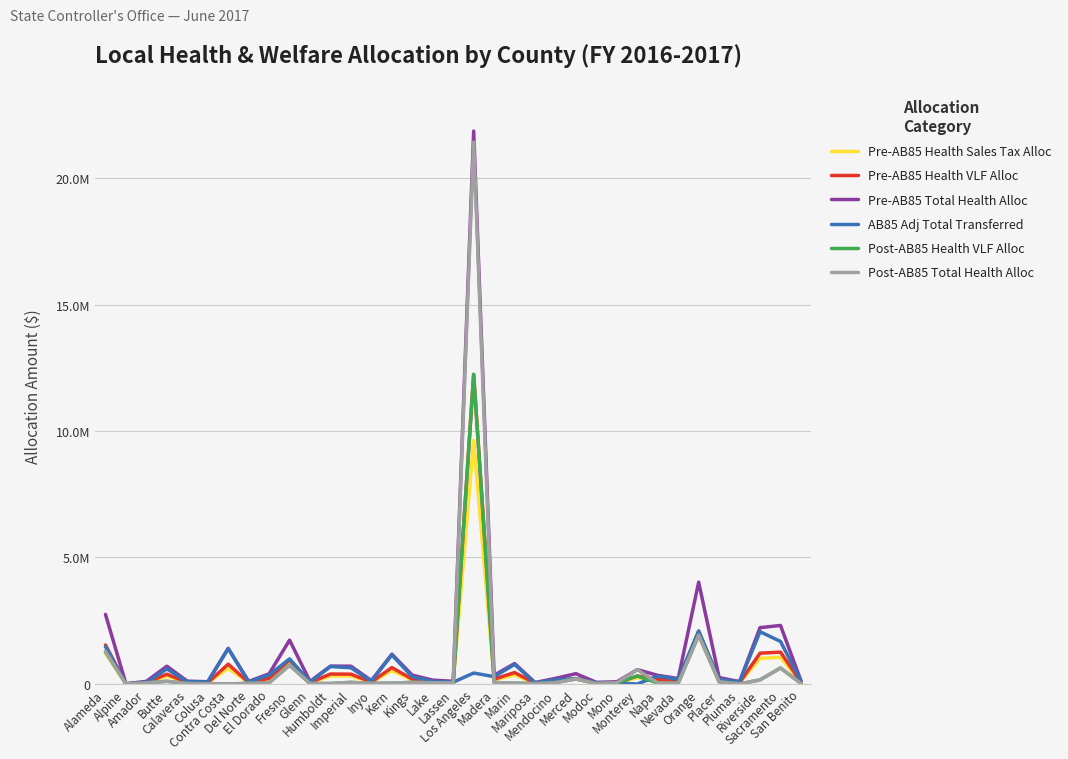

At which category is the sum across all series the highest?

Los Angeles